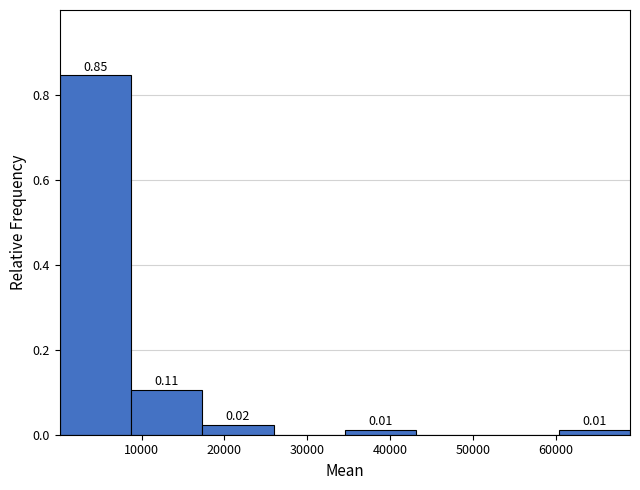

Over which range of the x-axis is the bar tallest?

0 to 9000